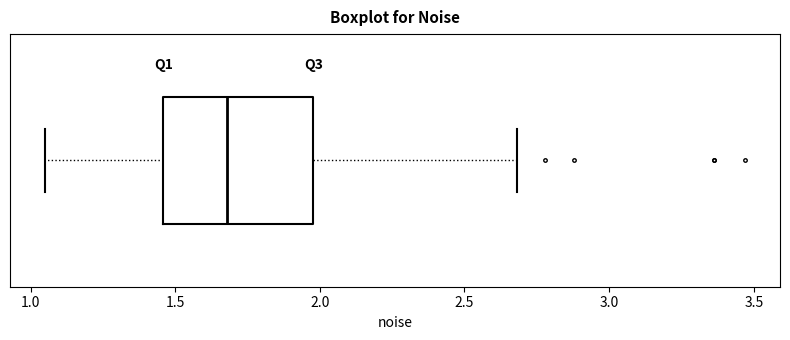

Read this box plot against the x-axis: the position of the median line, the range covered by the box, and the ends of both whiskers. The values are not printed on the chart, so give them approximately, as read against the axis.

median 1.70, box 1.45 to 2.00, whiskers 1.05 to 2.70